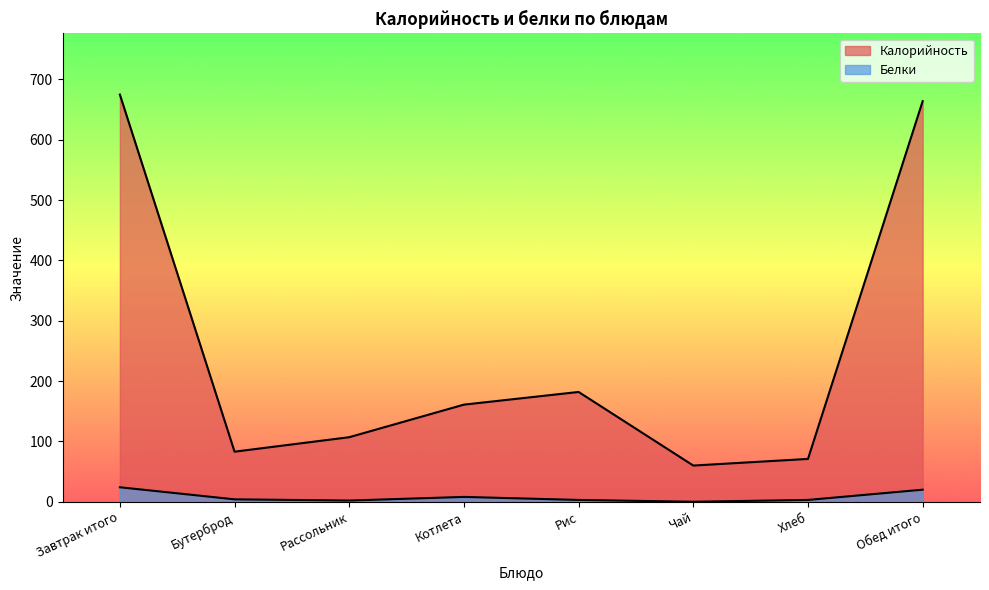

True or false: Калорийность and Белки cross at least once.

False